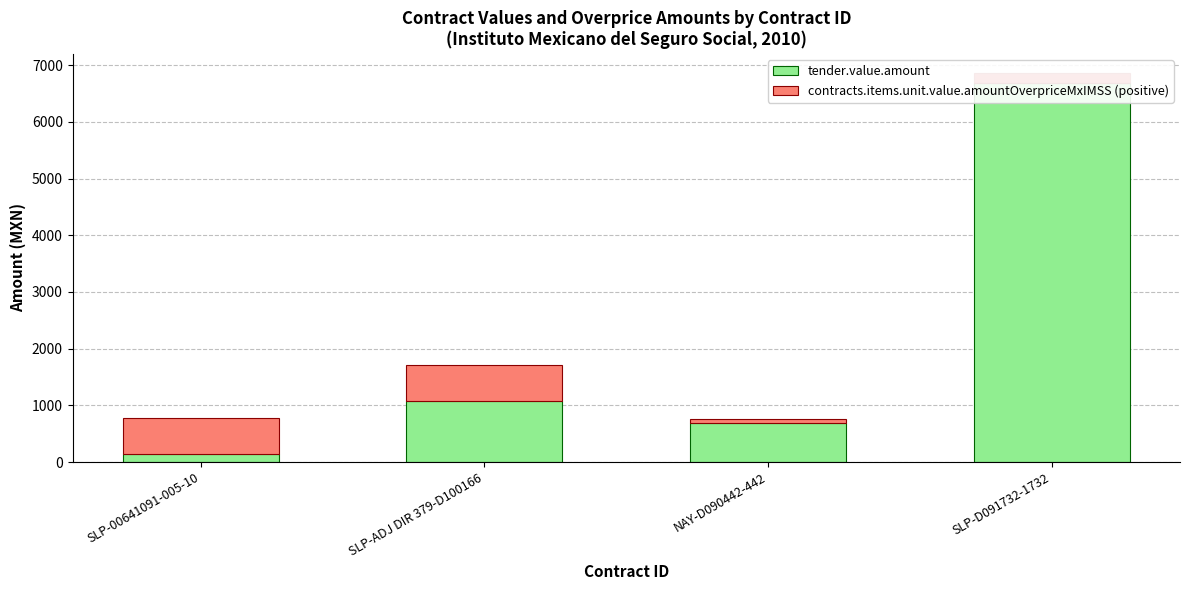

What is the value of the contracts.items.unit.value.amountOverpriceMxIMSS (positive) bar at the 2nd from the left?

636.0